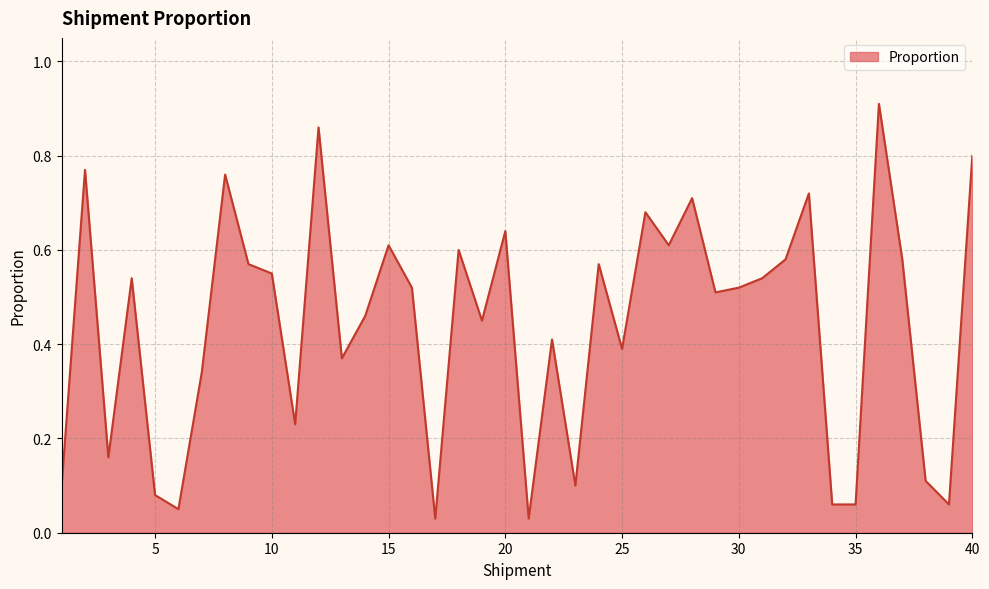

How many distinct data groups are displayed?

1